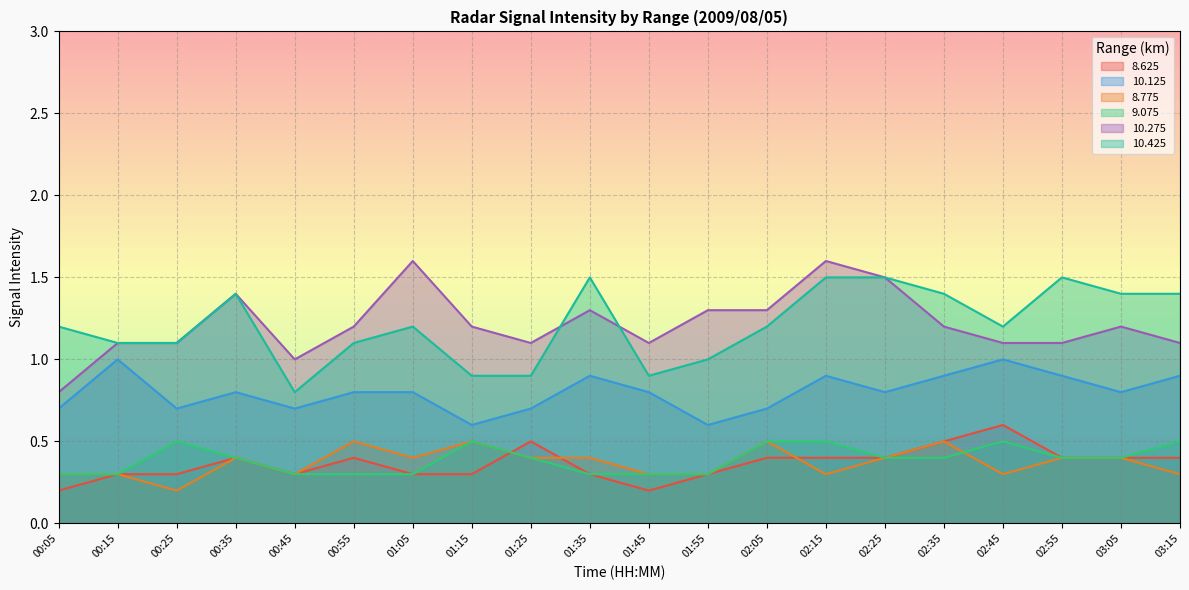

What is the label of the 19th point from the left?

03:05